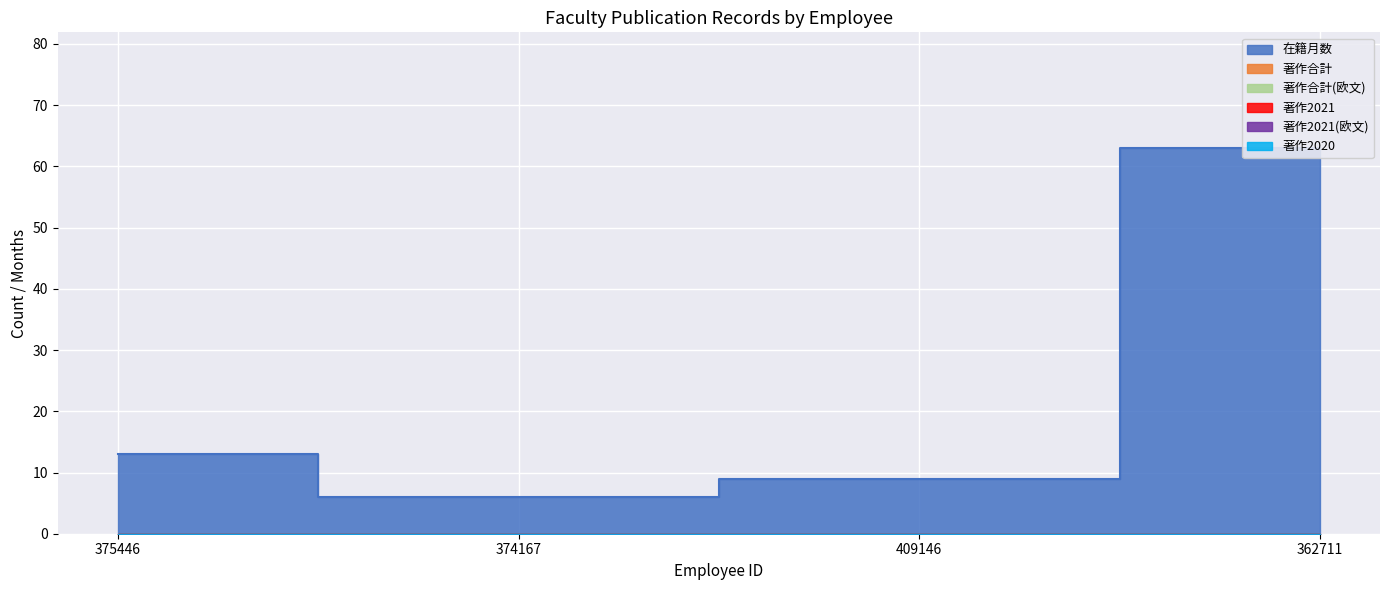

Between 362711 and 375446, which is larger?

362711